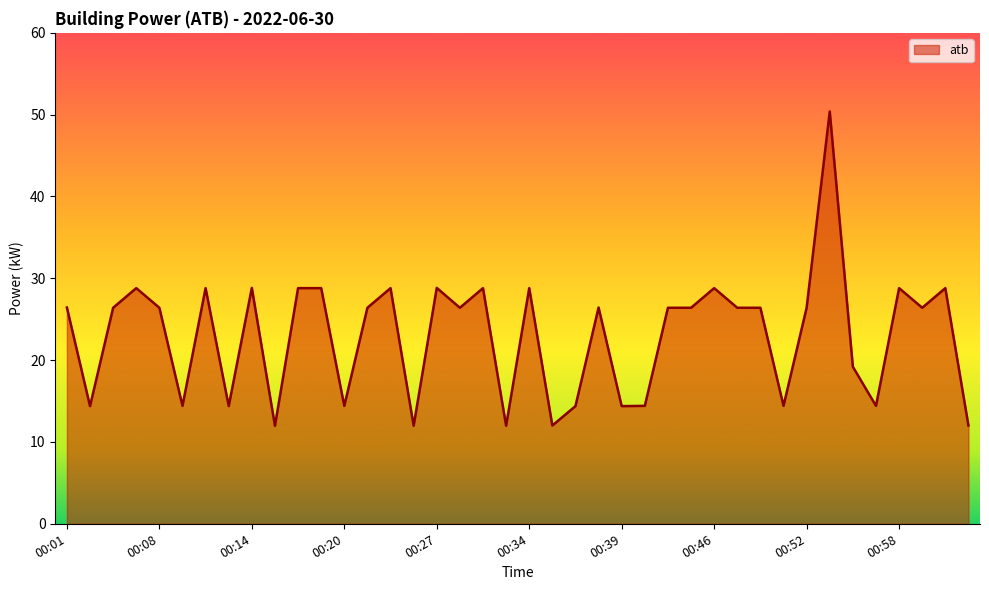

What is the greatest value displayed?

50.4